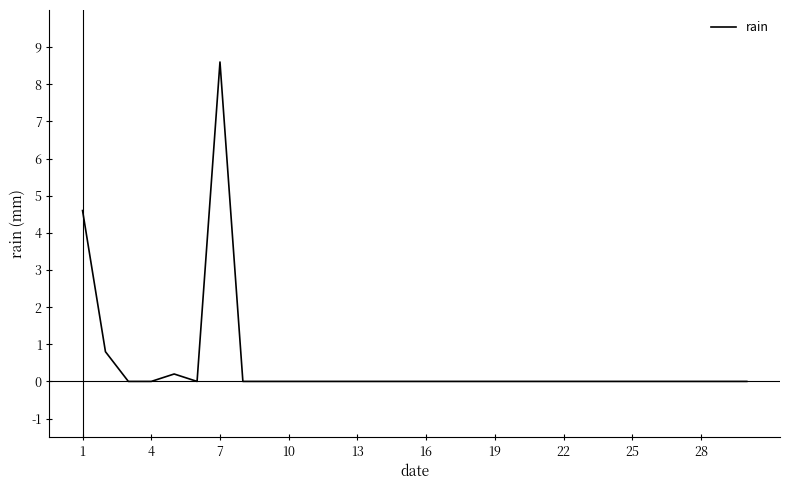

Reading left to right, extract all data points from this chart.

4.6	0.8	0.0	0.0	0.2	0.0	8.6	0.0	0.0	0.0	0.0	0.0	0.0	0.0	0.0	0.0	0.0	0.0	0.0	0.0	0.0	0.0	0.0	0.0	0.0	0.0	0.0	0.0	0.0	0.0